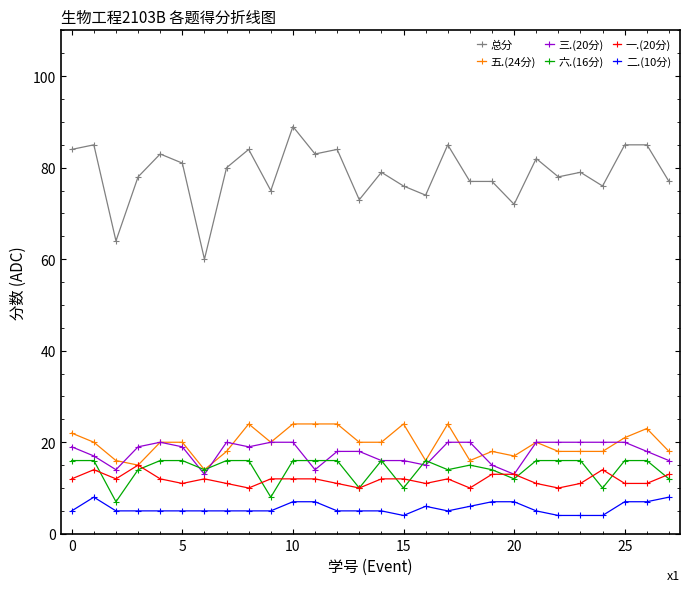

True or false: 三.(20分) and 二.(10分) intersect in this chart.

False